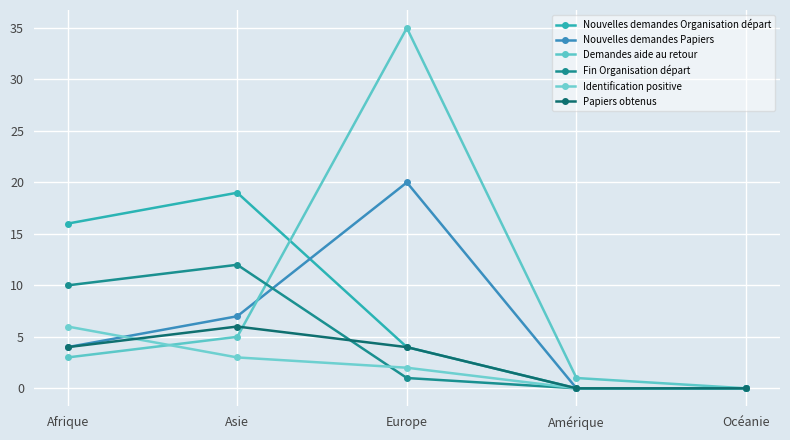

What is the average value of the Fin Organisation départ series?

5